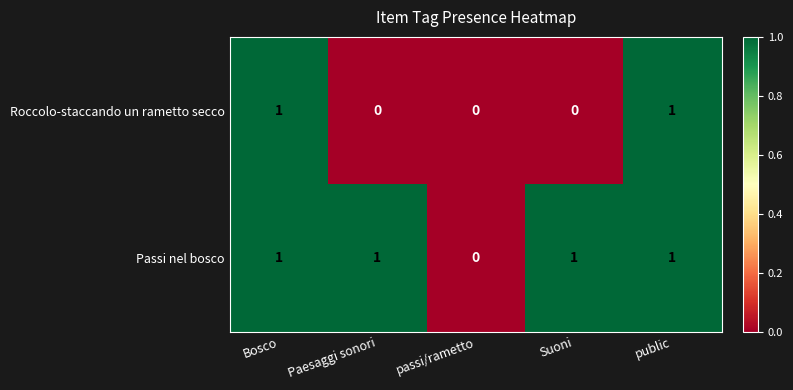

Which series has the largest total across all categories?

Passi nel bosco